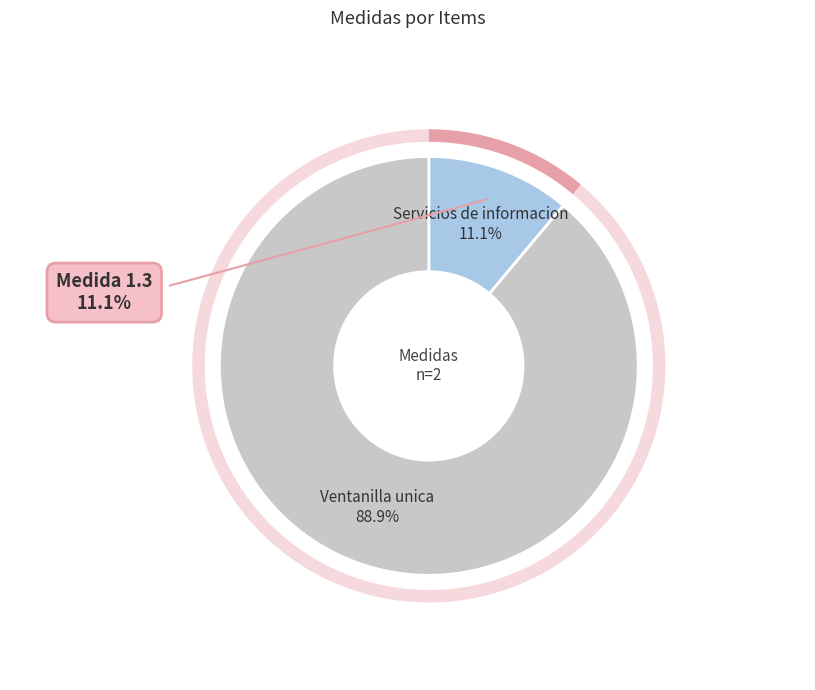

Count the number of slices in the pie.

2